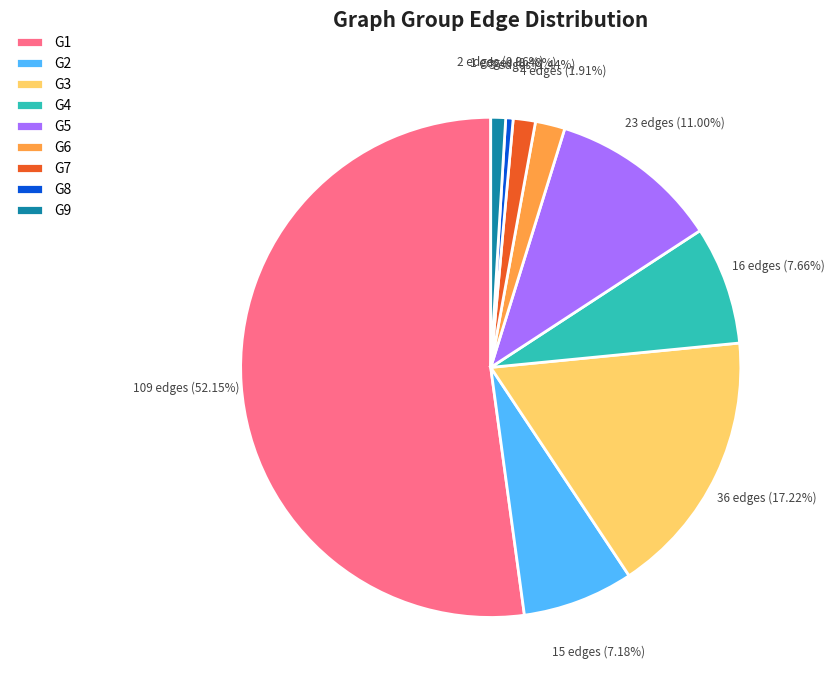

Between G4 and G7, which is larger?

G4